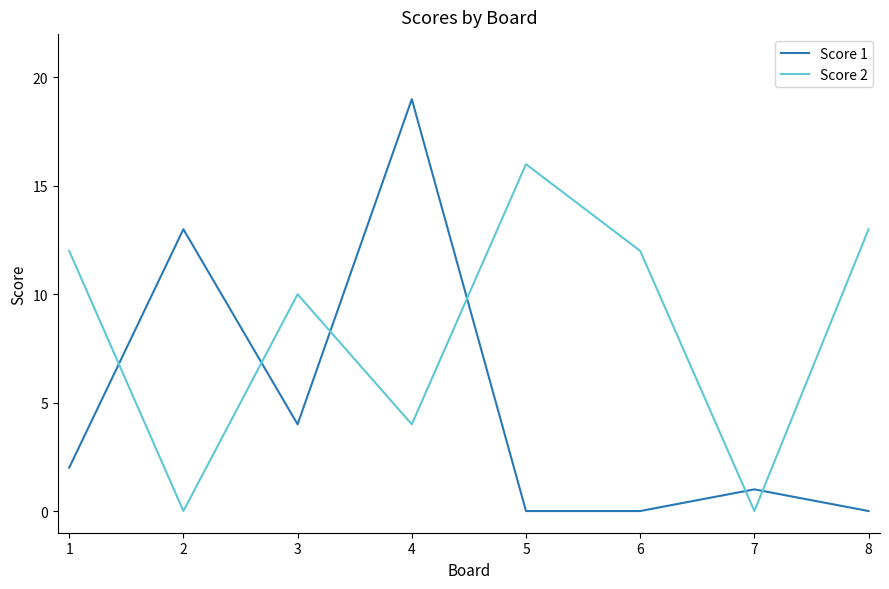

True or false: Score 2 and Score 1 intersect in this chart.

True